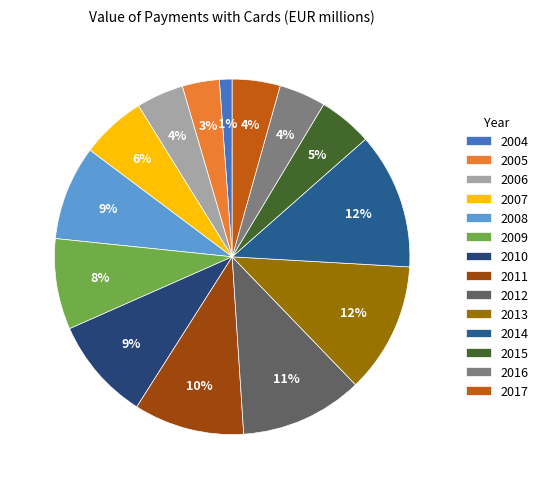

Combined, do 2014 and 2011 account for over 50%?

No